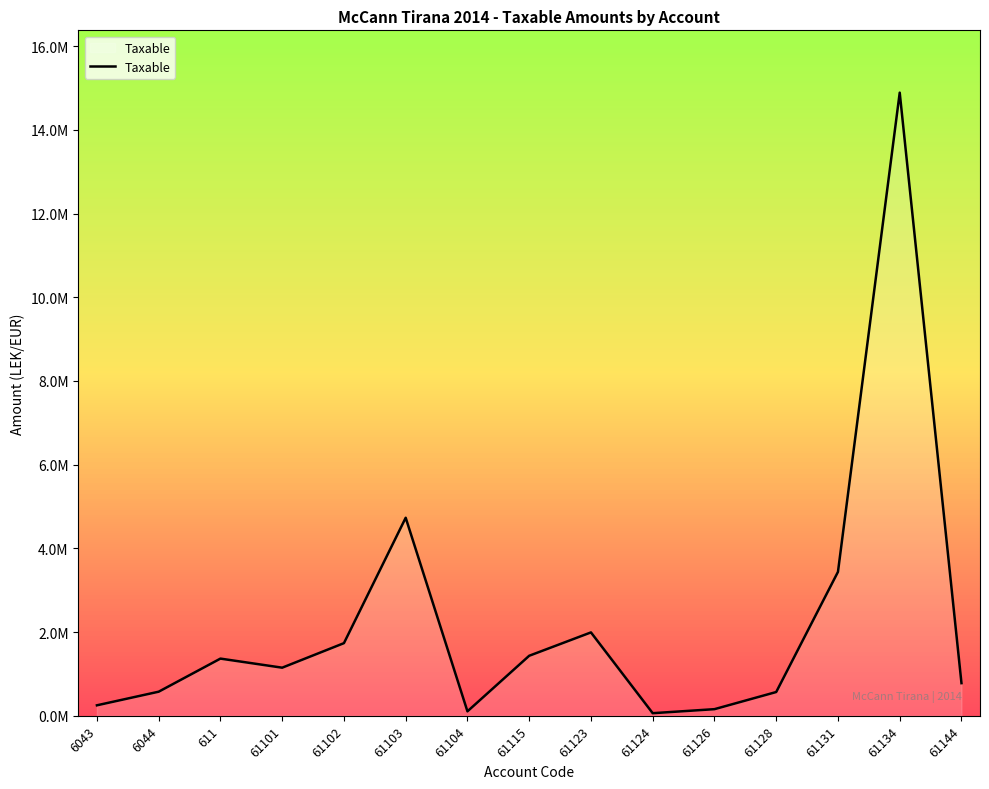

Does the chart display data point markers on the line(s)?

No